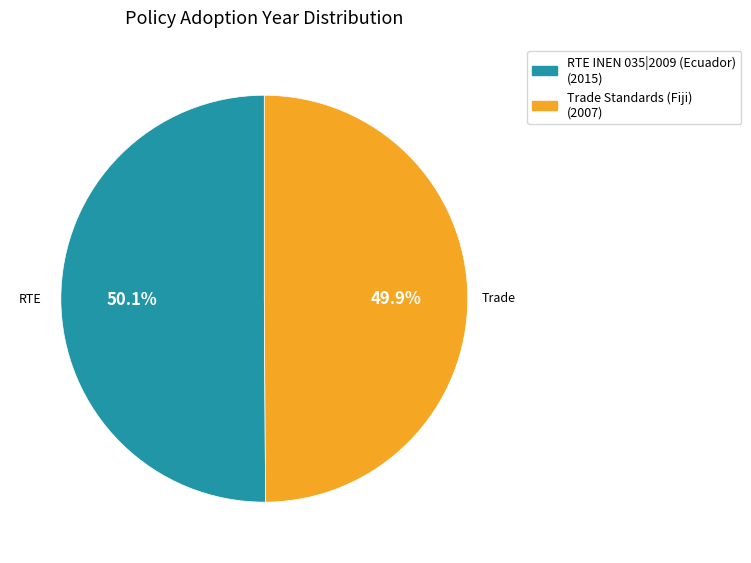

To the nearest percent, what portion does RTE INEN 035|2009 (Ecuador) represent?

50%